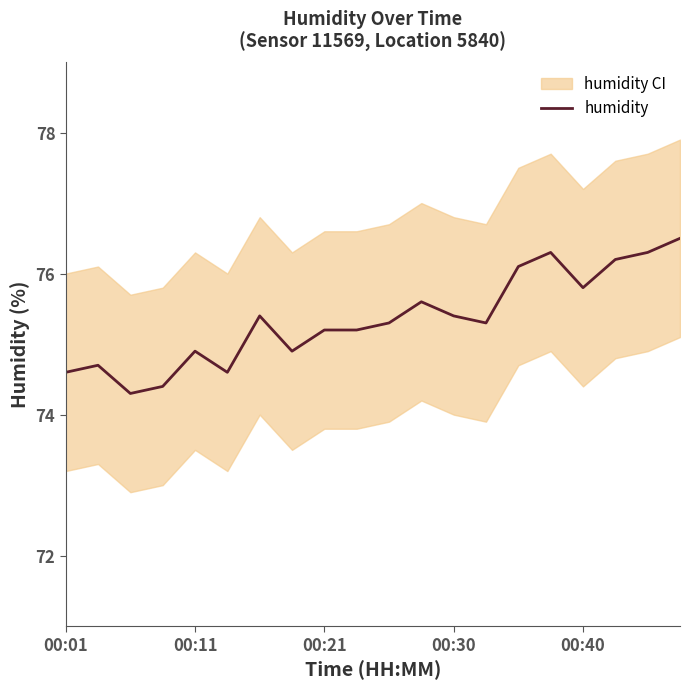

What is the sum of the values at 15 and 00:40?

151.2